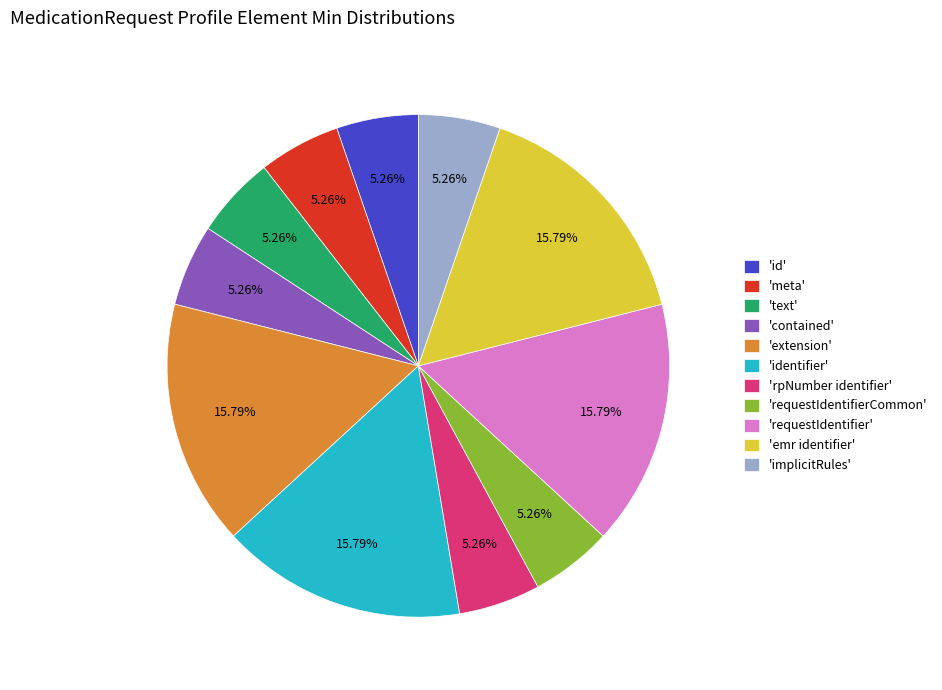

Approximately how many times larger is the value at 'implicitRules' compared to 'contained'?

1.0